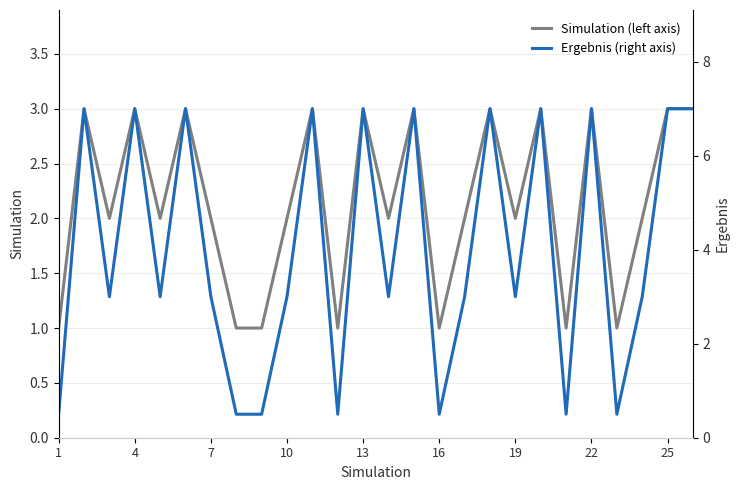

True or false: Simulation (left axis) has a value of 3 at 25.

True